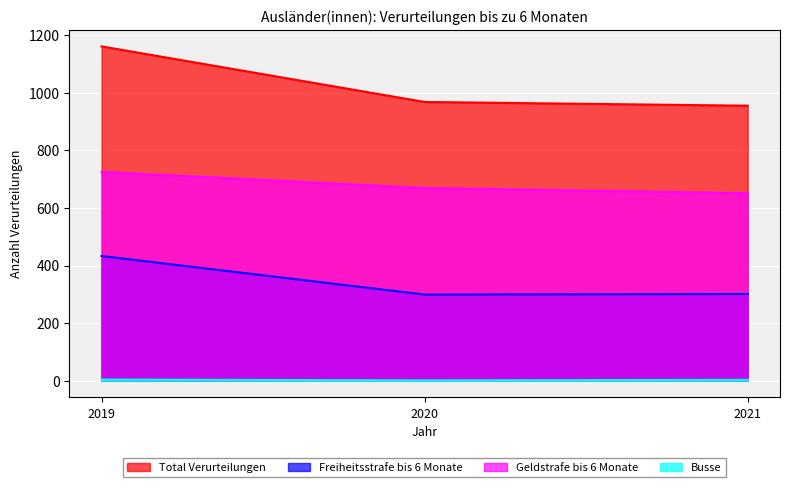

Which label corresponds to the largest value in the chart?

2019